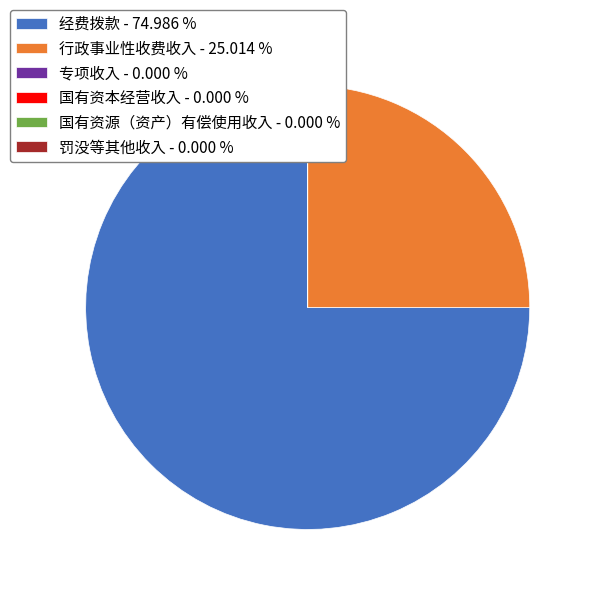

Does 经费拨款 - 74.986 % account for over 50% of the chart?

Yes